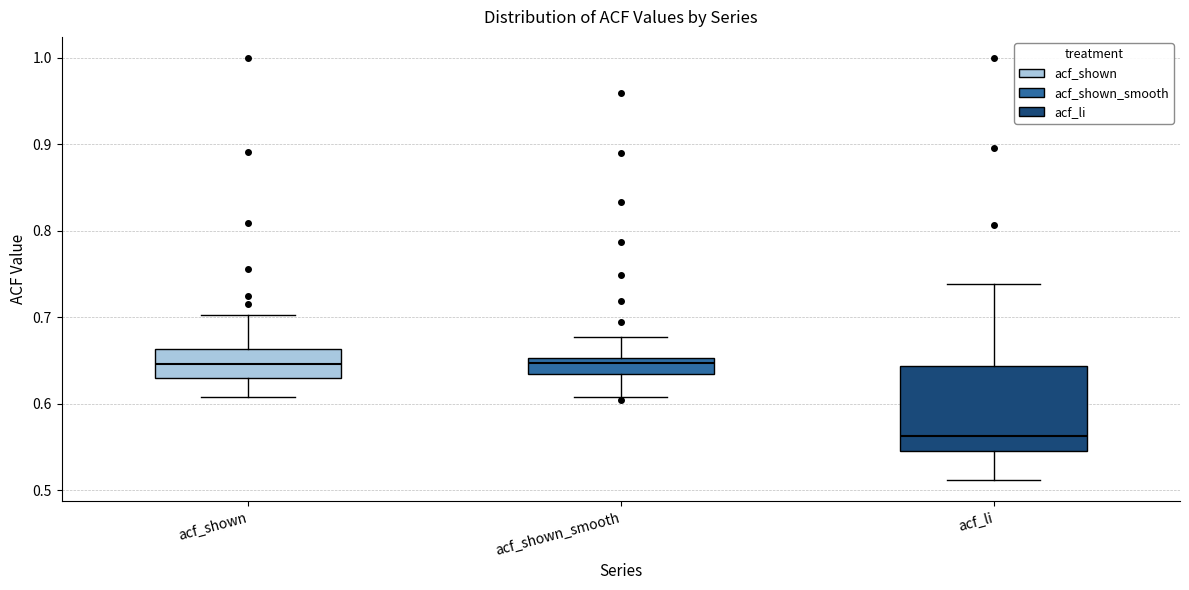

Reading left to right, read every box against the y-axis: the position of its median line, the range the box covers, and the ends of its whiskers. The values are not printed on the chart, so give them approximately, as read against the axis.

acf_shown: median 0.65, box 0.63 to 0.66, whiskers 0.61 to 0.70
acf_shown_smooth: median 0.65 (just below the box's upper edge), box 0.63 to 0.65, whiskers 0.61 to 0.68
acf_li: median 0.56, box 0.55 to 0.64, whiskers 0.51 to 0.74